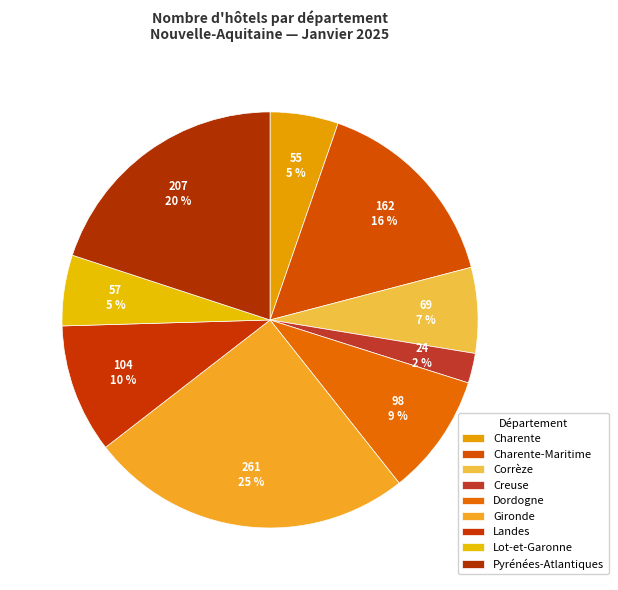

How many slices are in this pie chart?

9